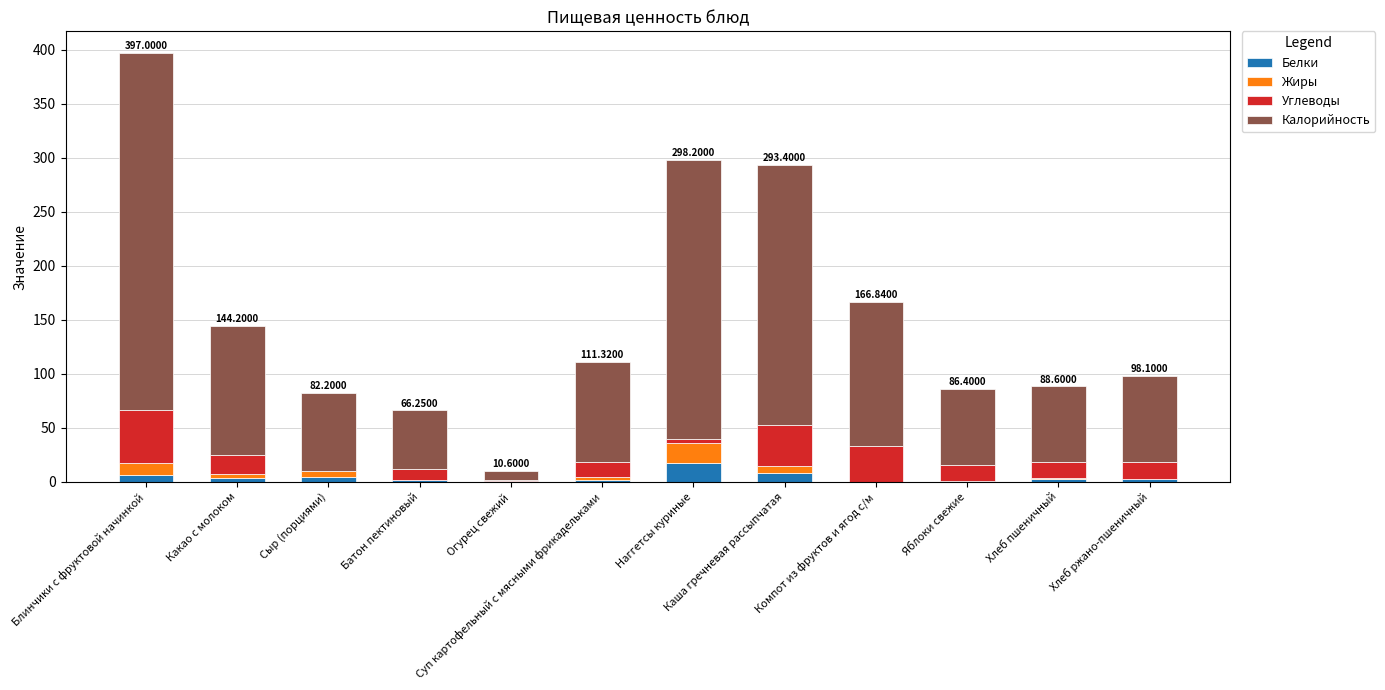

At which category is the sum across all series the highest?

Блинчики с фруктовой начинкой